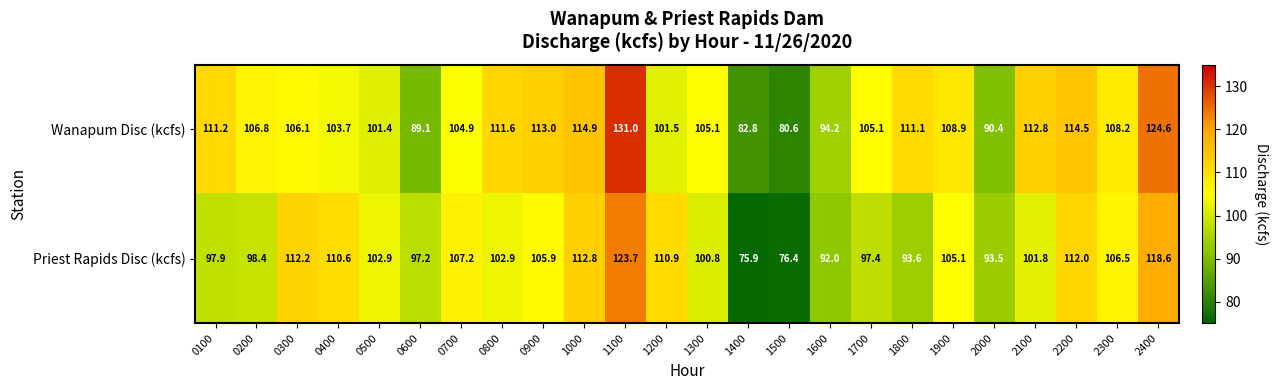

What is the spread (max minus min) of values at 0100?

13.3